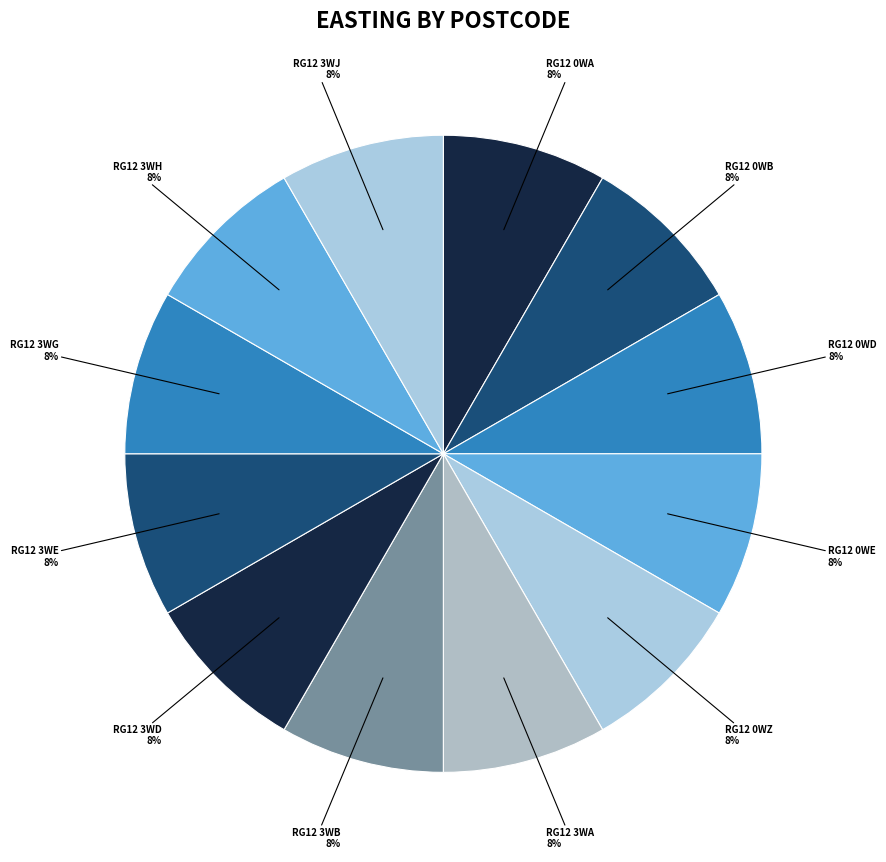

Count the number of slices in the pie.

12